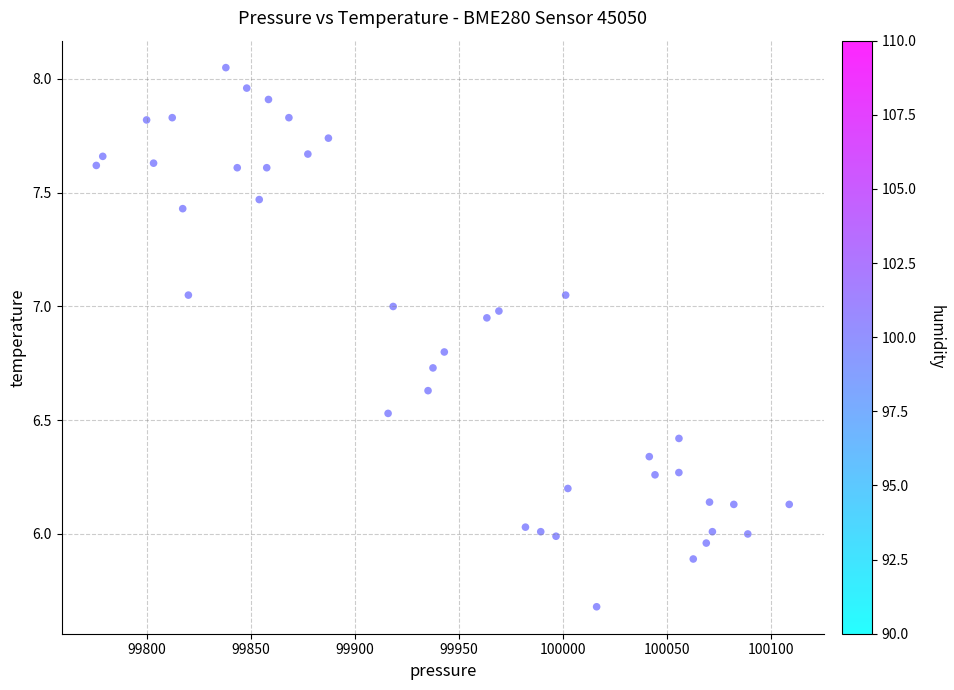

What is the range of X values (max minus min)?

332.8